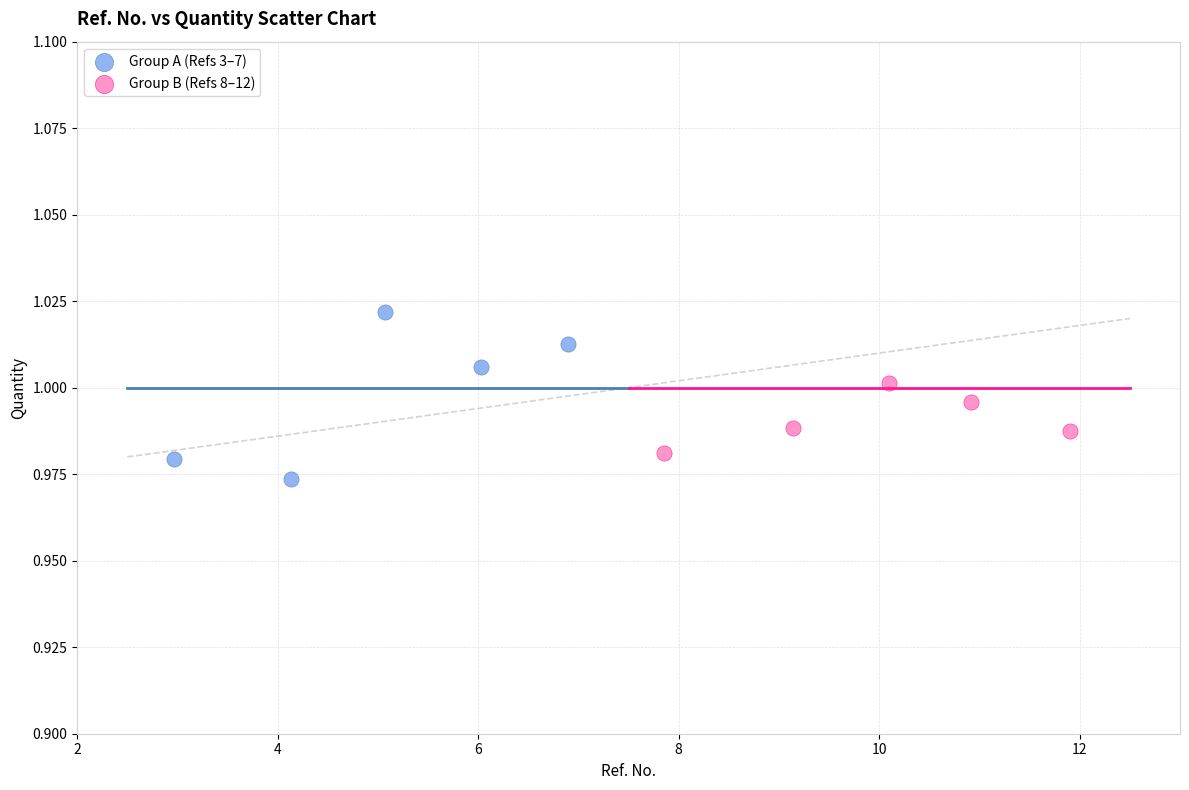

What are all the series names shown in the legend?

Group A (Refs 3–7), Group B (Refs 8–12)